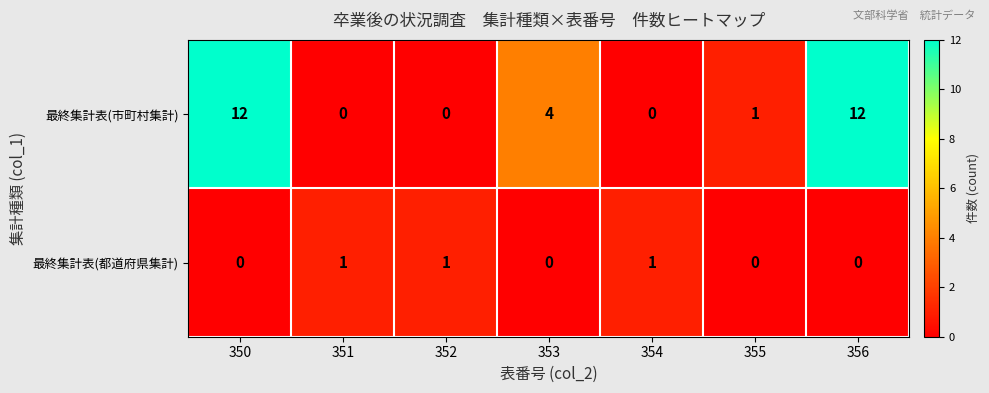

Reading left to right, extract all data points from this chart.

最終集計表(市町村集計): 350=12	351=0	352=0	353=4	354=0	355=1	356=12
最終集計表(都道府県集計): 350=0	351=1	352=1	353=0	354=1	355=0	356=0